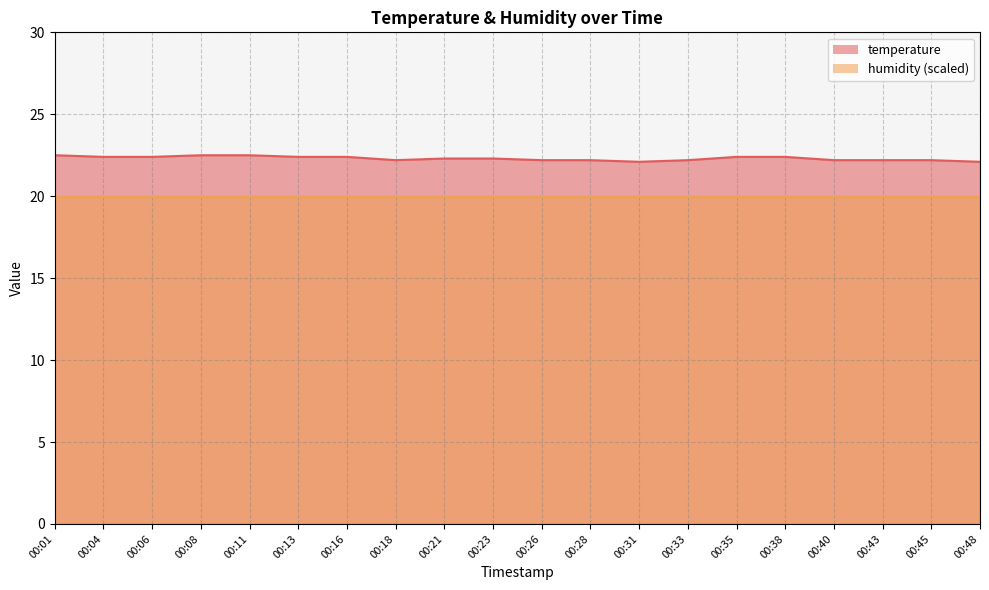

How many points are lower than both their immediate neighbors (excluding endpoints)?

2